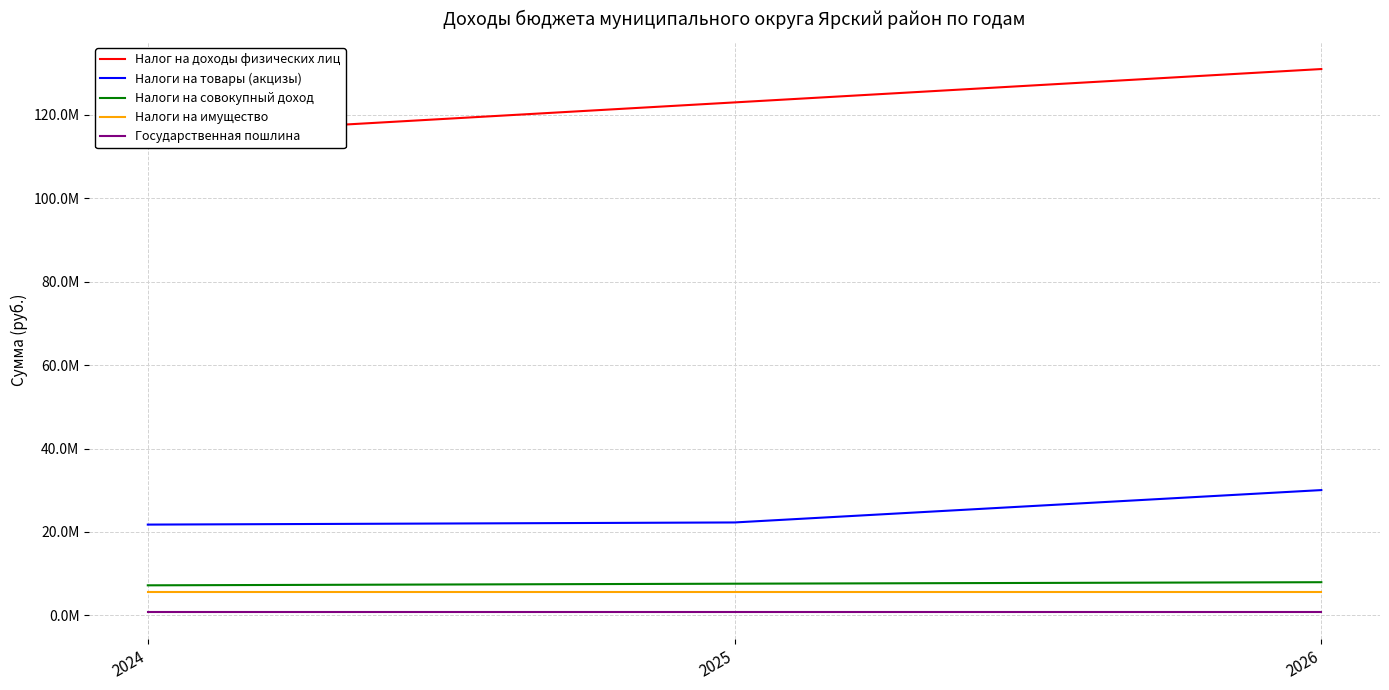

The value of Налоги на совокупный доход at 2024 is 9875595. True or false?

False